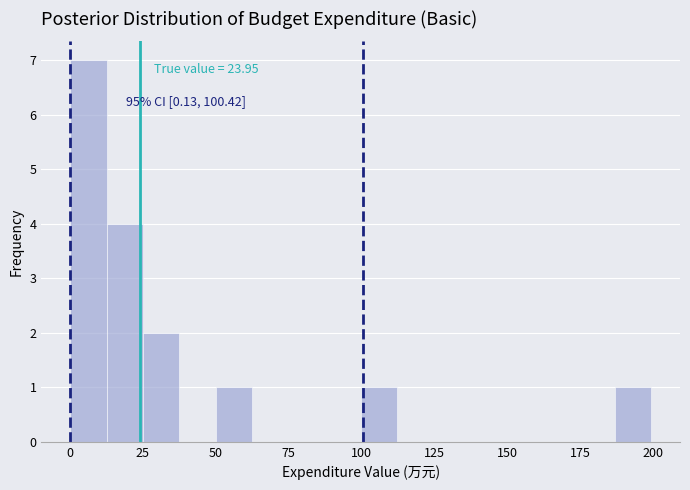

Around what value on the x-axis is the tallest bar? Give the approximate position of its centre, as read against the axis.

5